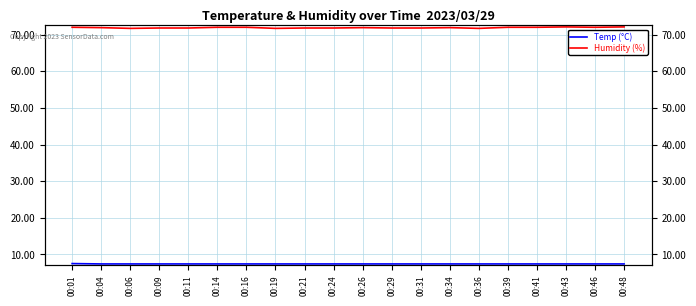

True or false: Humidity (%) has more than 1 interior local peaks.

True